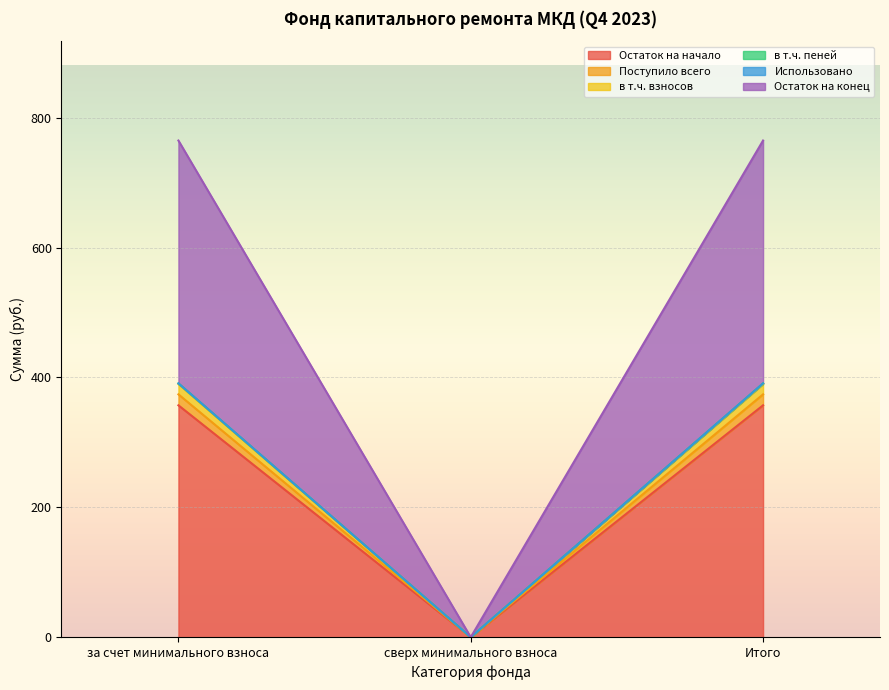

Which label corresponds to the smallest value in the chart?

сверх минимального взноса